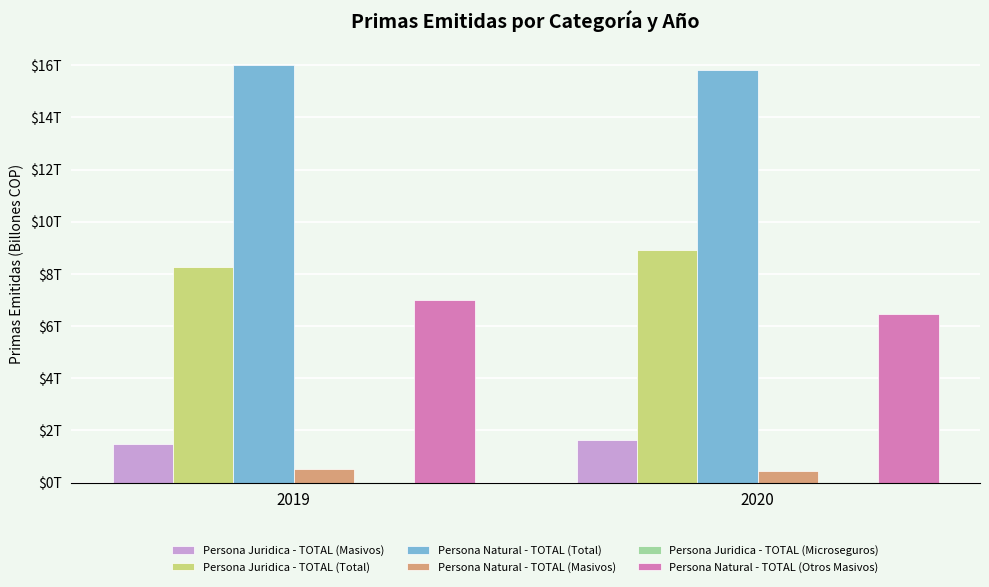

At which category is the sum across all series the highest?

2020